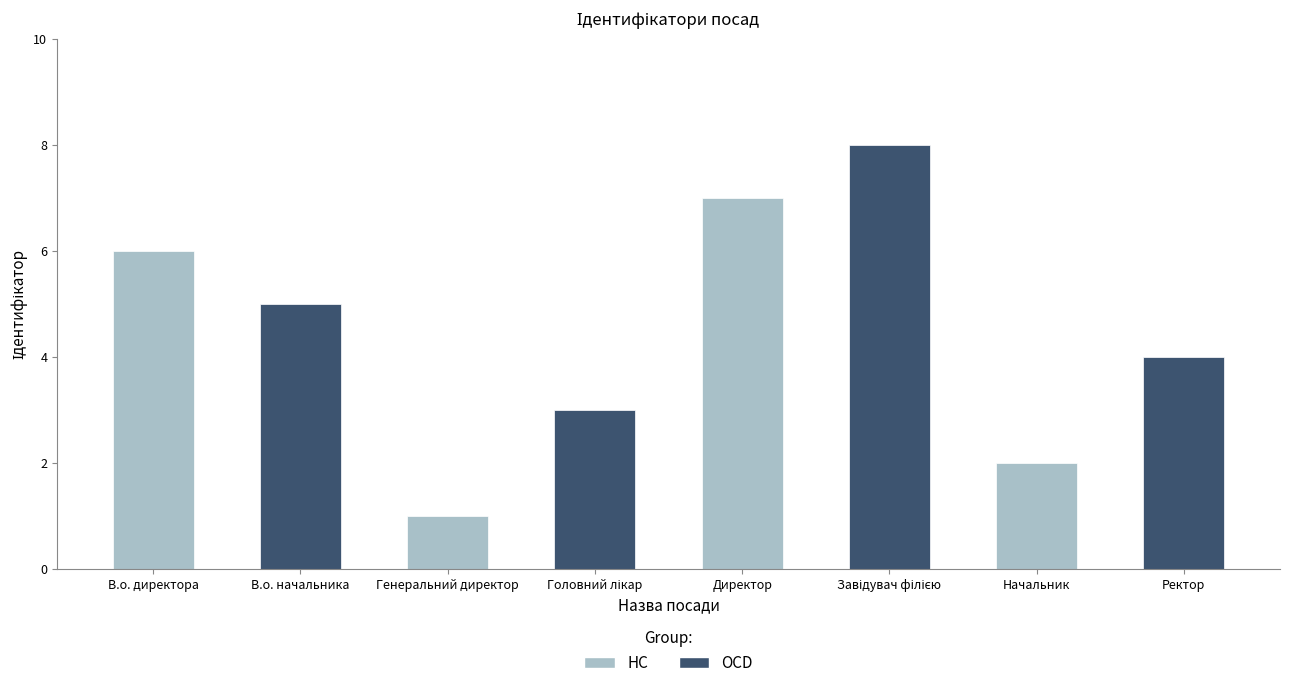

How many data points are less than 5?

4